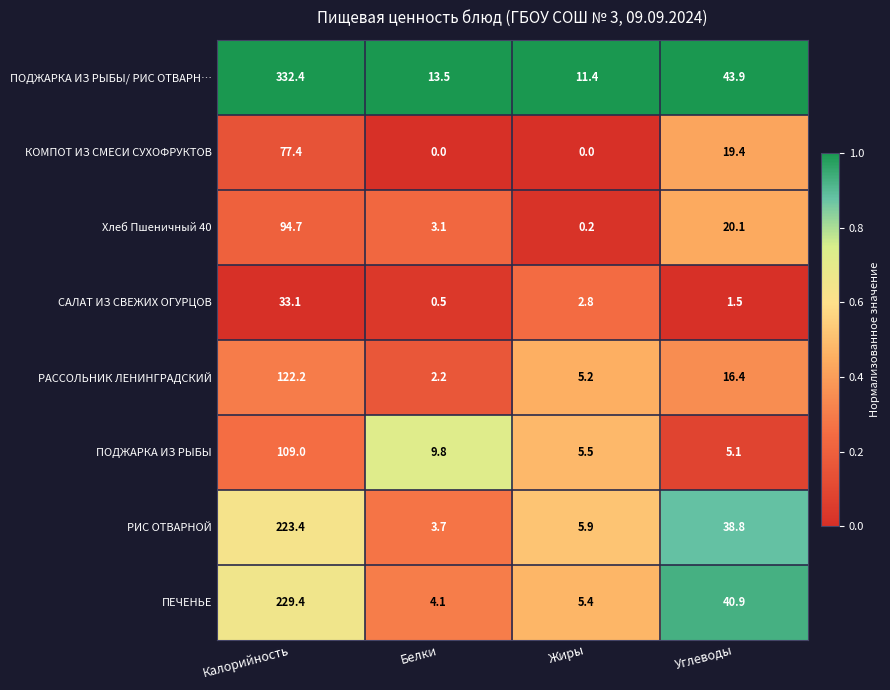

At which label is ПОДЖАРКА ИЗ РЫБЫ closest to 57?

Белки